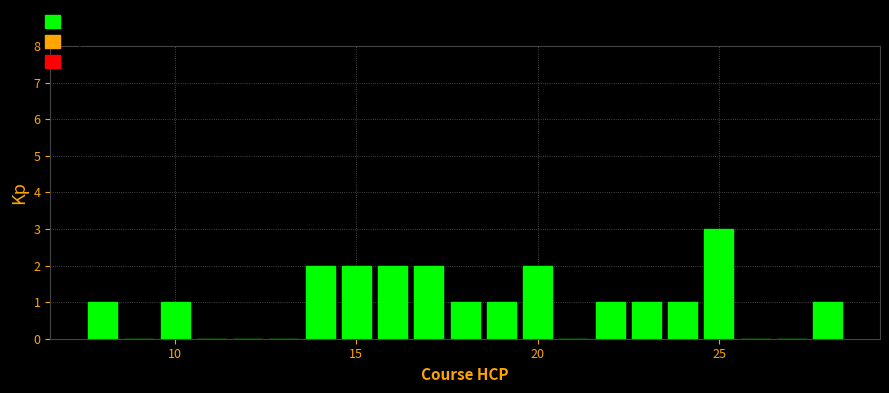

Read against the x-axis, roughly where is the centre of the tallest bar?

25.0